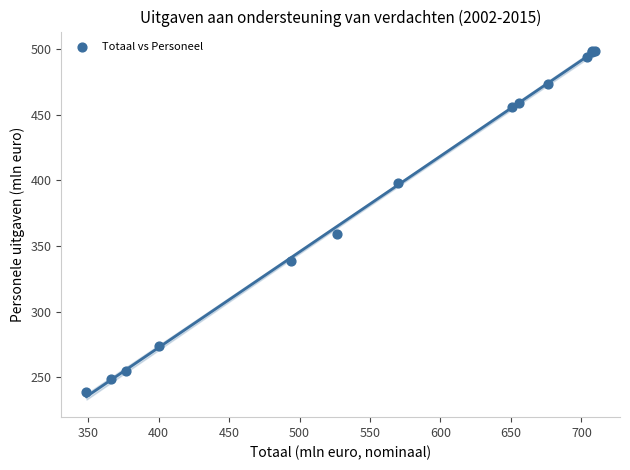

What Y value in the scatter plot is closest to 368?

359.0